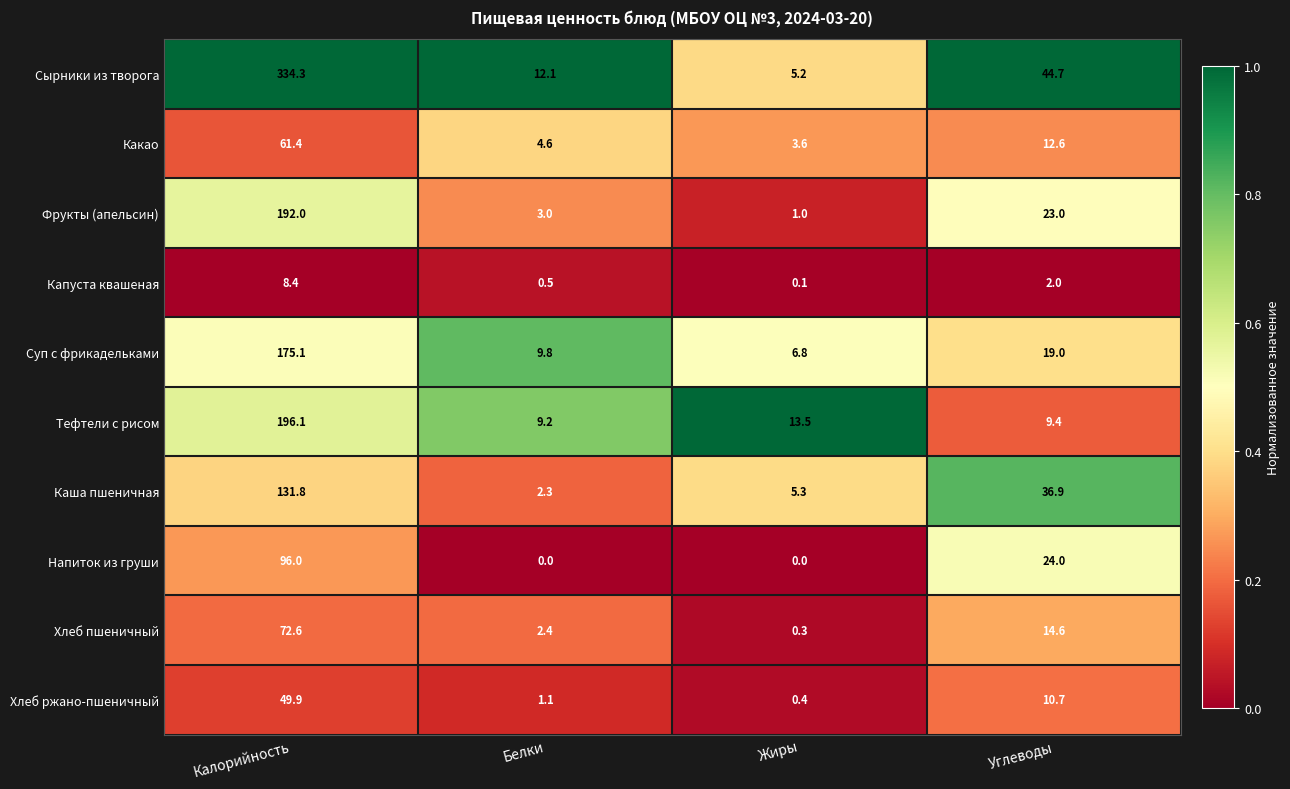

Which series has the widest spread of values?

Сырники из творога